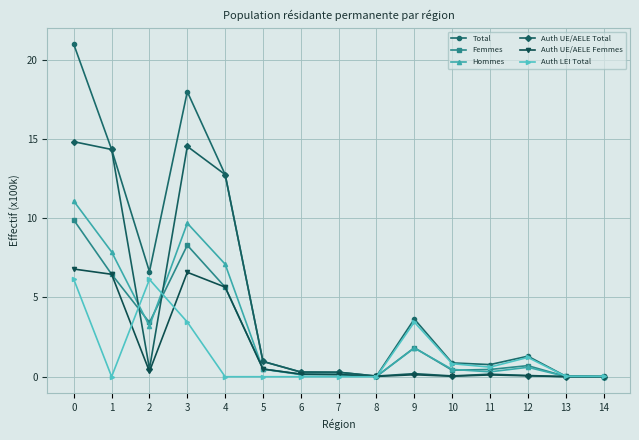

What is the maximum value shown in the chart?

21.0